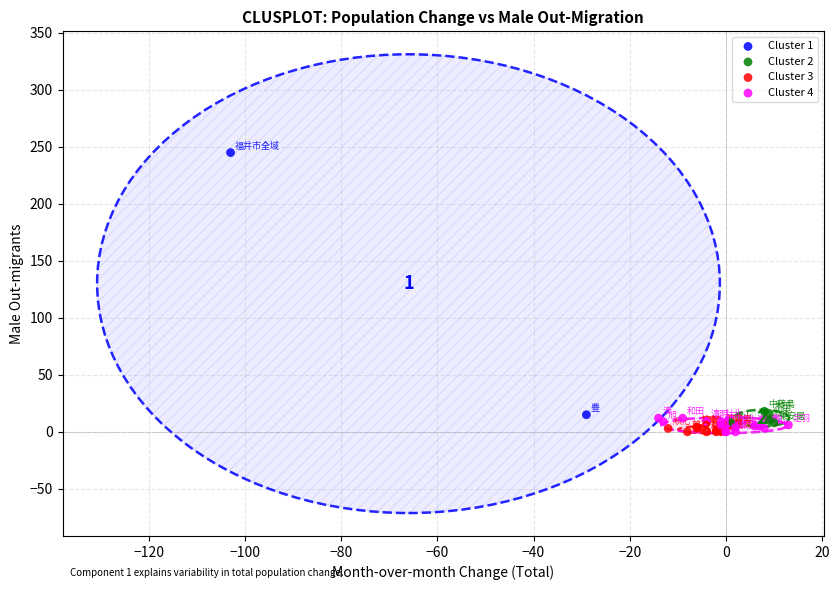

What are all the series names shown in the legend?

Cluster 1, Cluster 2, Cluster 3, Cluster 4